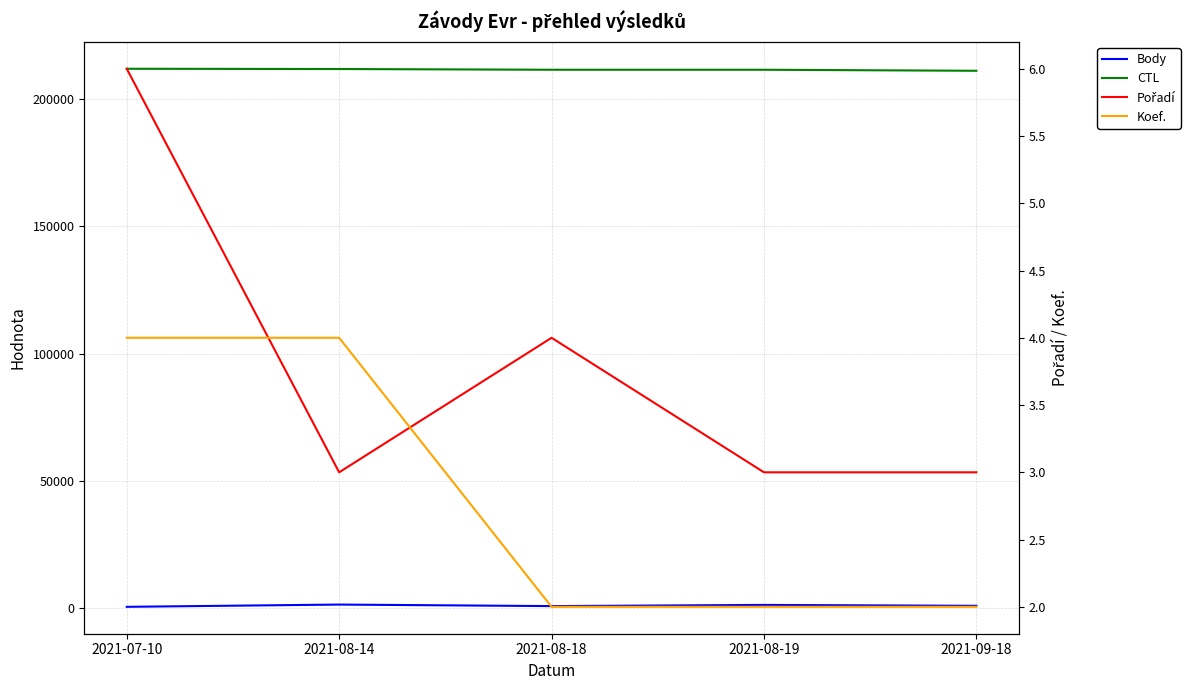

How many Pořadí values are between 3 and 4?

4